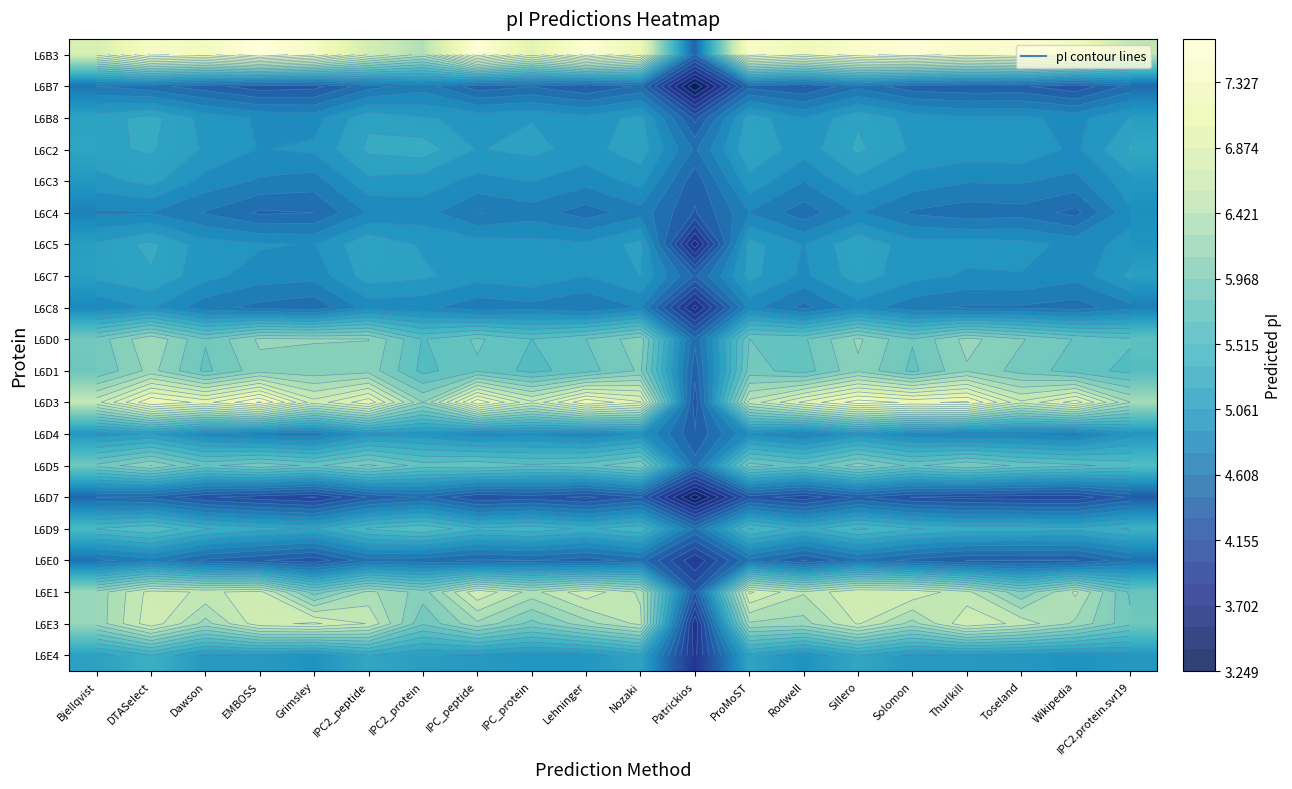

What value does the L6D0 series have at IPC2_protein?

5.7